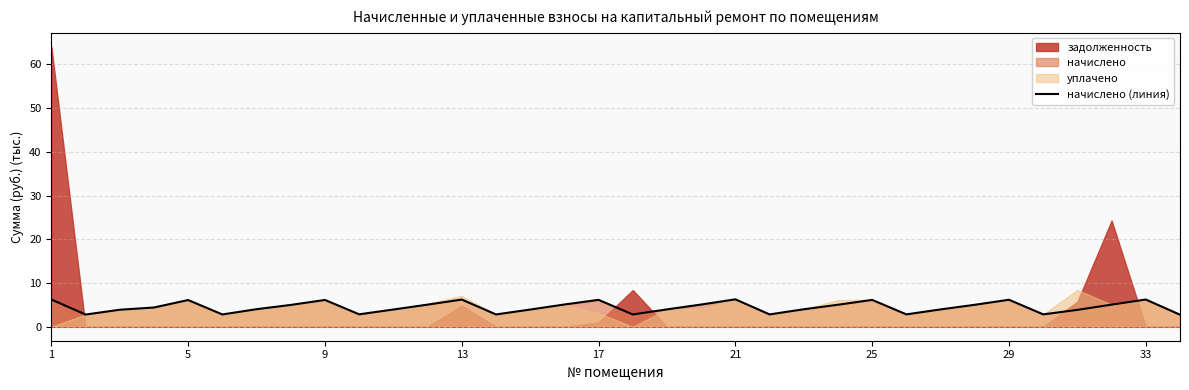

How many data points are above 4?

18